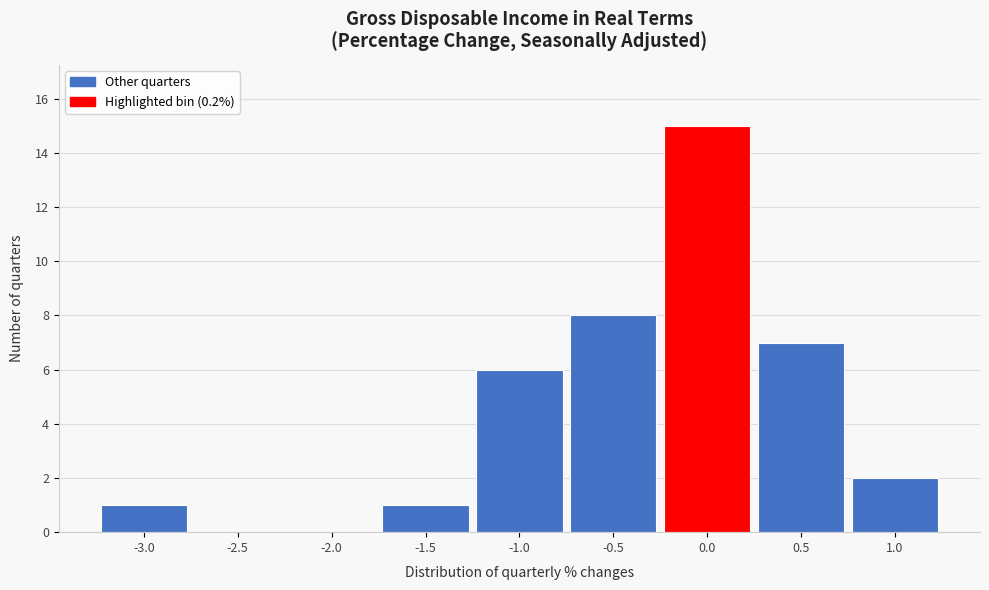

Reading left to right, what are all the values shown in this chart?

-3.0=1	-2.5=0	-2.0=0	-1.5=1	-1.0=6	-0.5=8	0.0=15	0.5=7	1.0=2